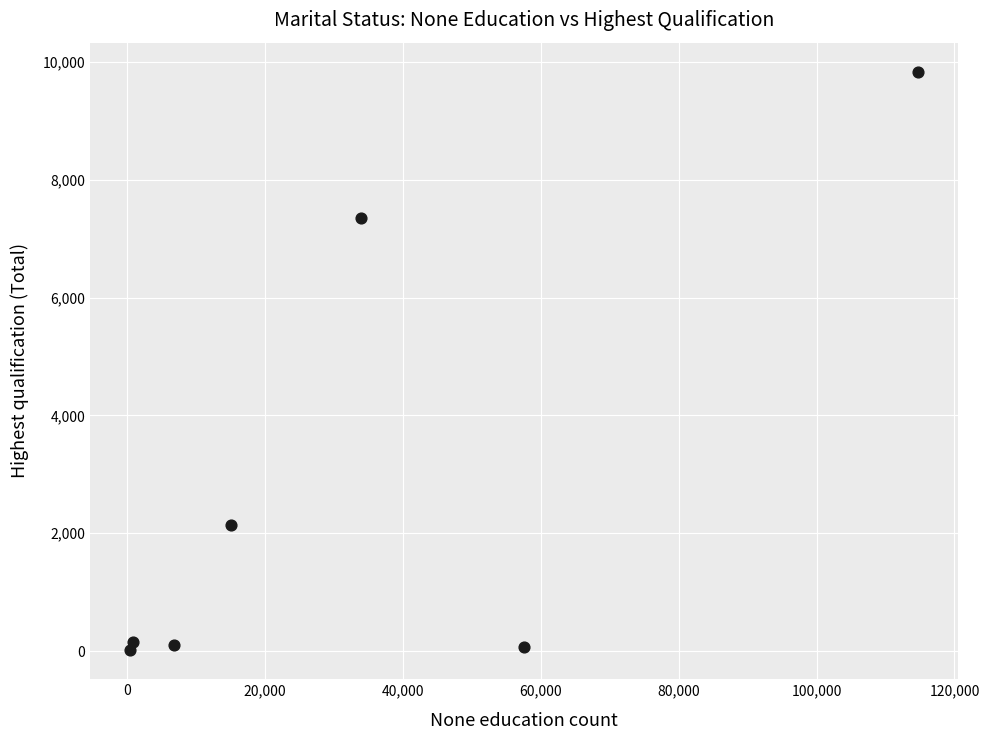

What is the range of X values (max minus min)?

114384